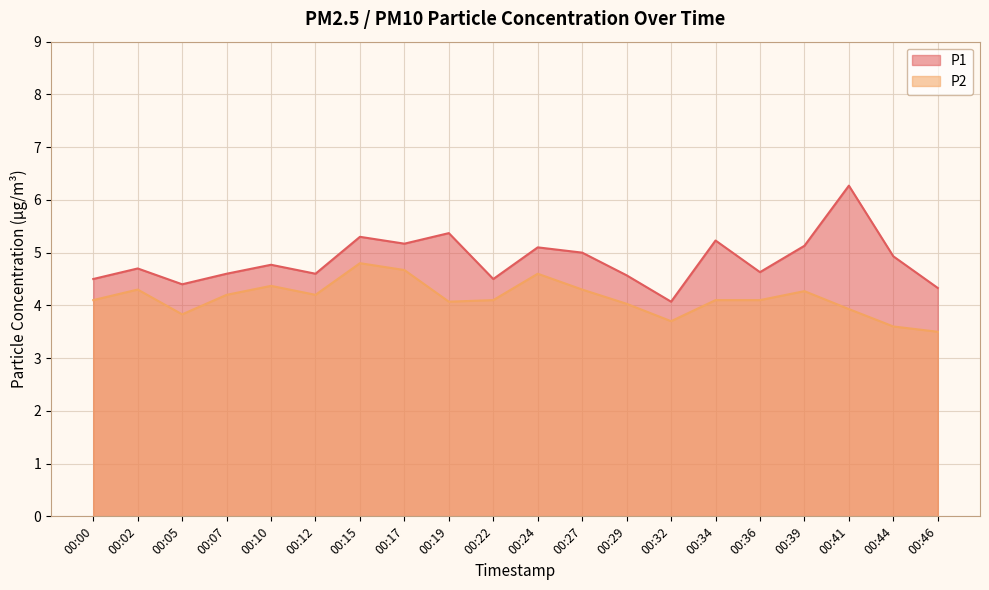

Where does the P2 series first go above 4?

00:00